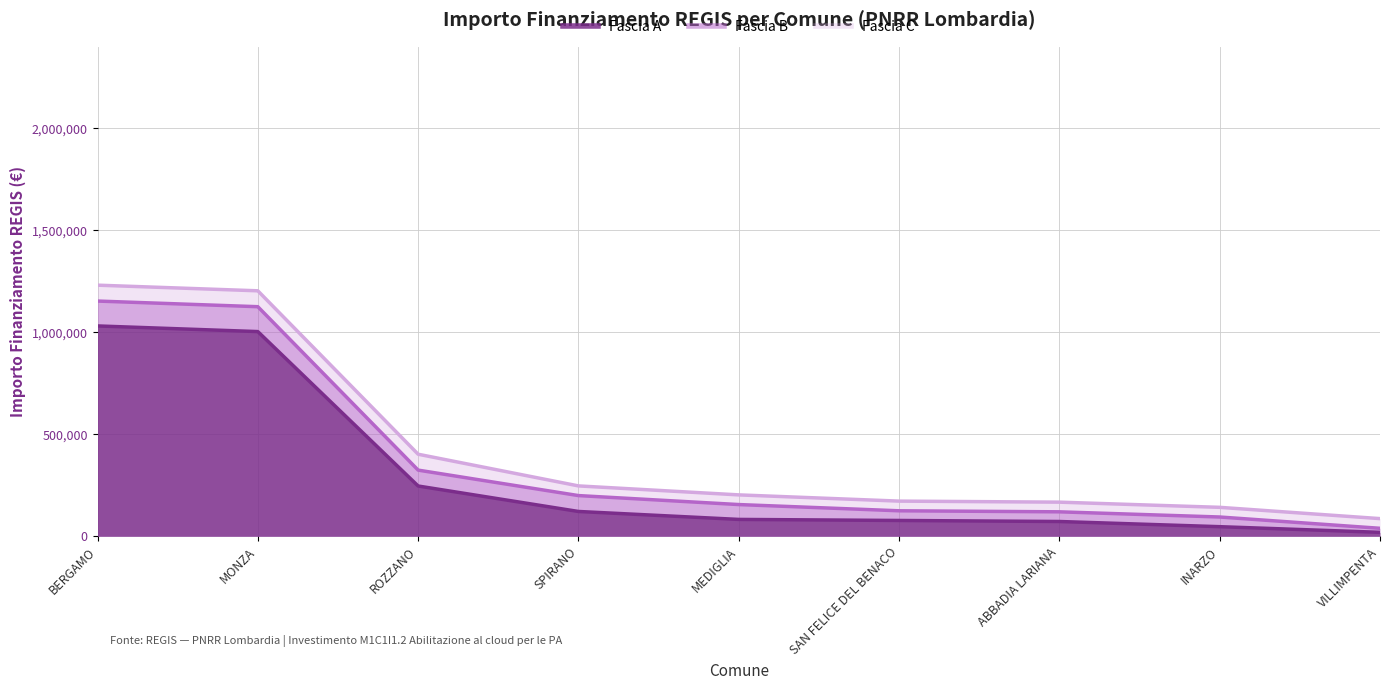

Which series changed the most between SAN FELICE DEL BENACO and VILLIMPENTA?

Fascia A